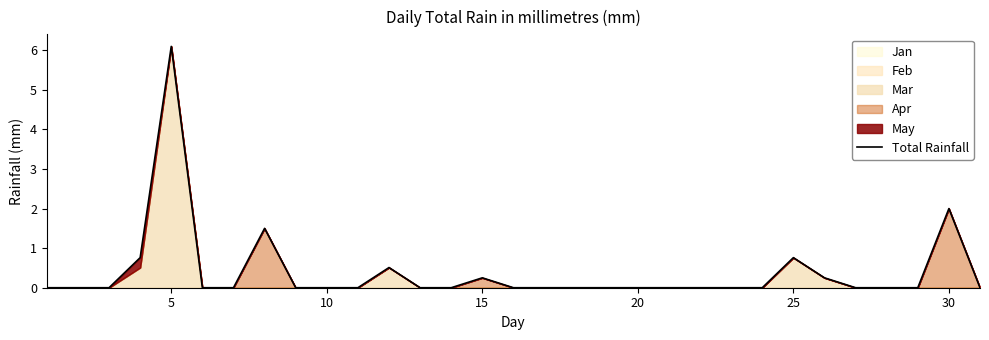

At which label is Total Rainfall closest to 3?

30